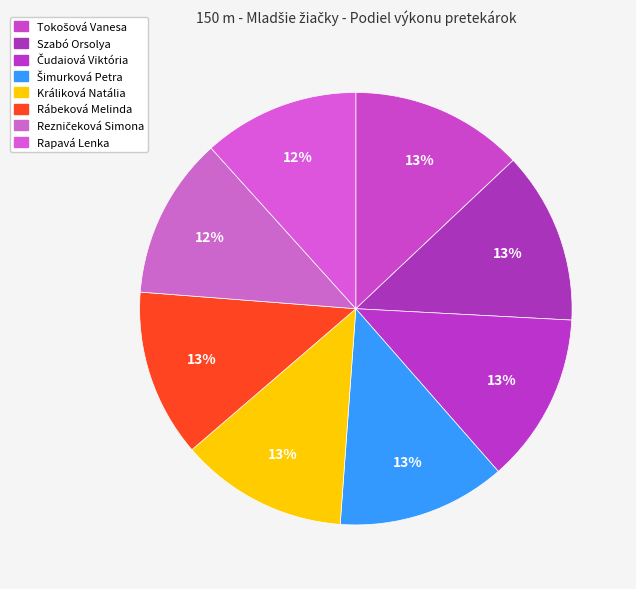

What is the change in value from Szabó Orsolya to Králiková Natália?

+0.6